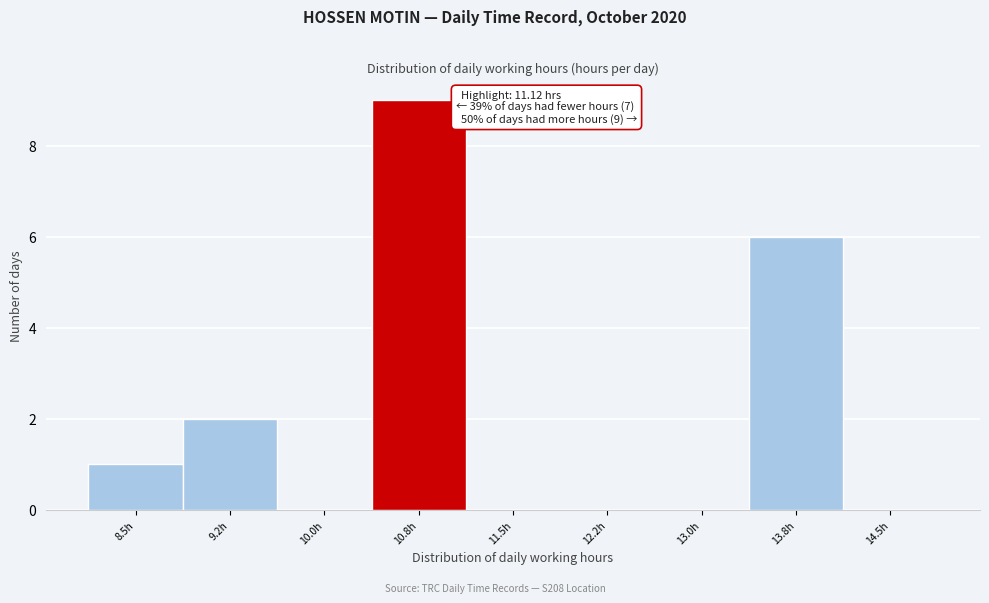

Reading left to right, transcribe all the data shown in this chart.

8.5h=1	9.2h=2	10.0h=0	10.8h=9	11.5h=0	12.2h=0	13.0h=0	13.8h=6	14.5h=0